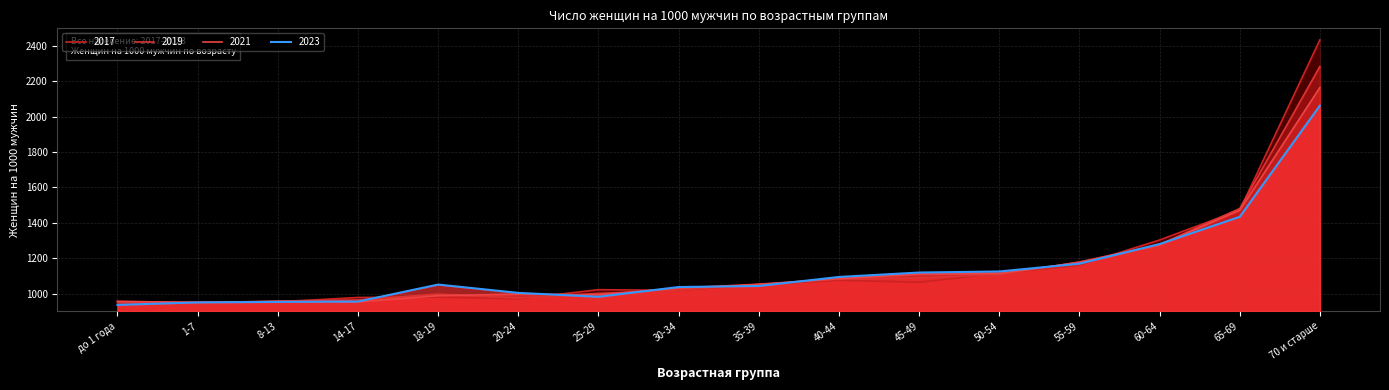

How many values in the 2017 series exceed 1051?

7